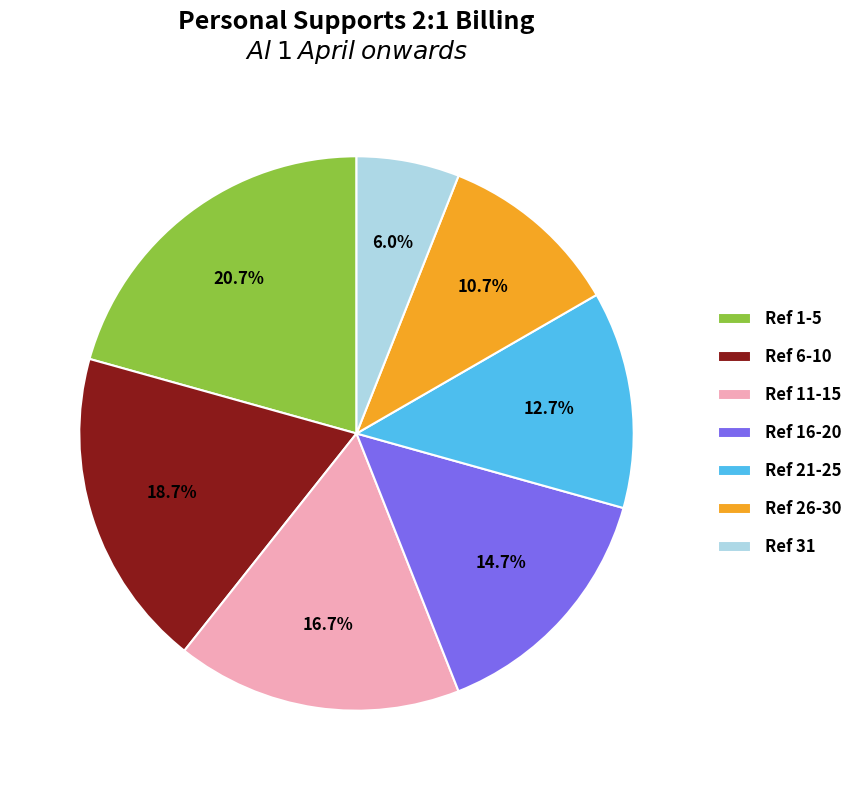

The Ref 6-10 slice represents 19% of the pie. True or false?

True